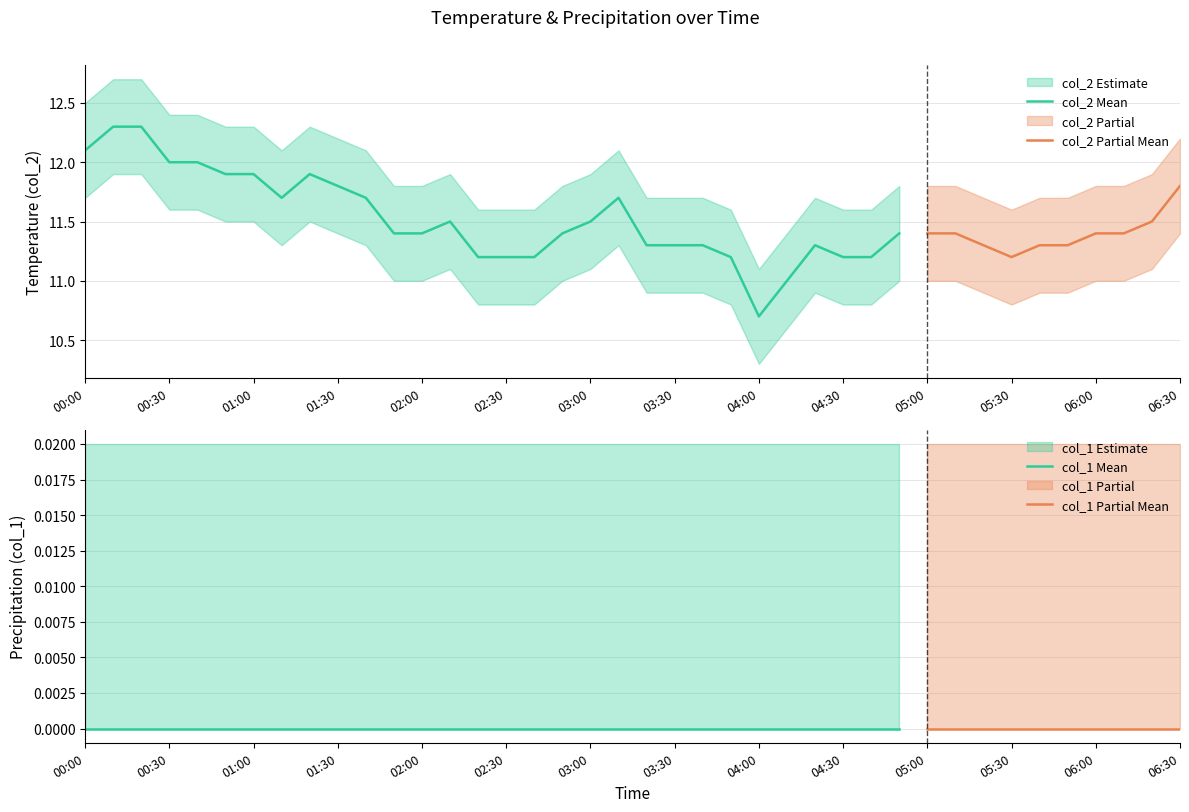

Between 2023/05/23 02:30:00 and 2023/05/23 04:10:00, which is larger?

2023/05/23 02:30:00